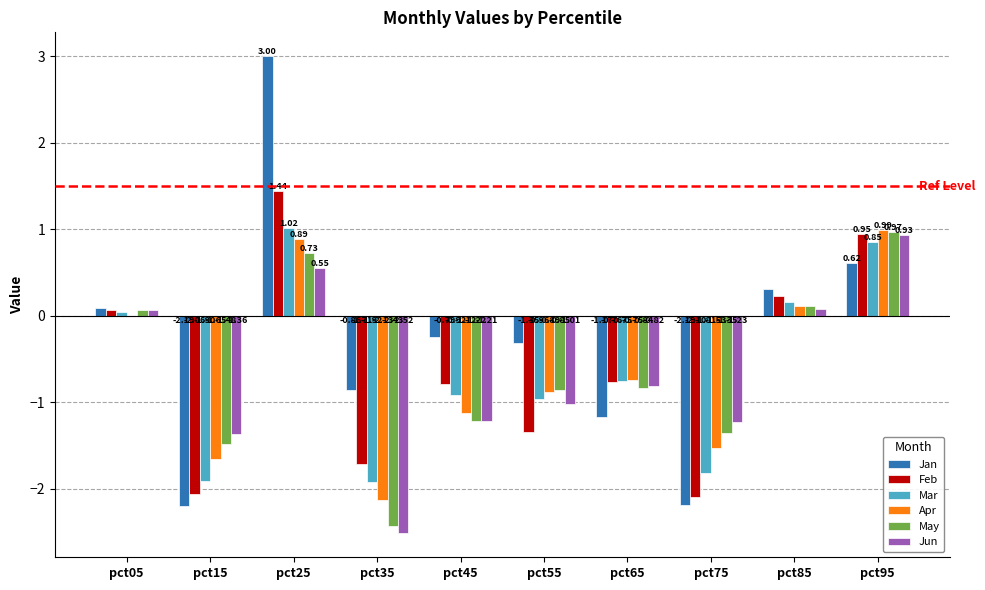

Which series changed the most between pct35 and pct55?

May